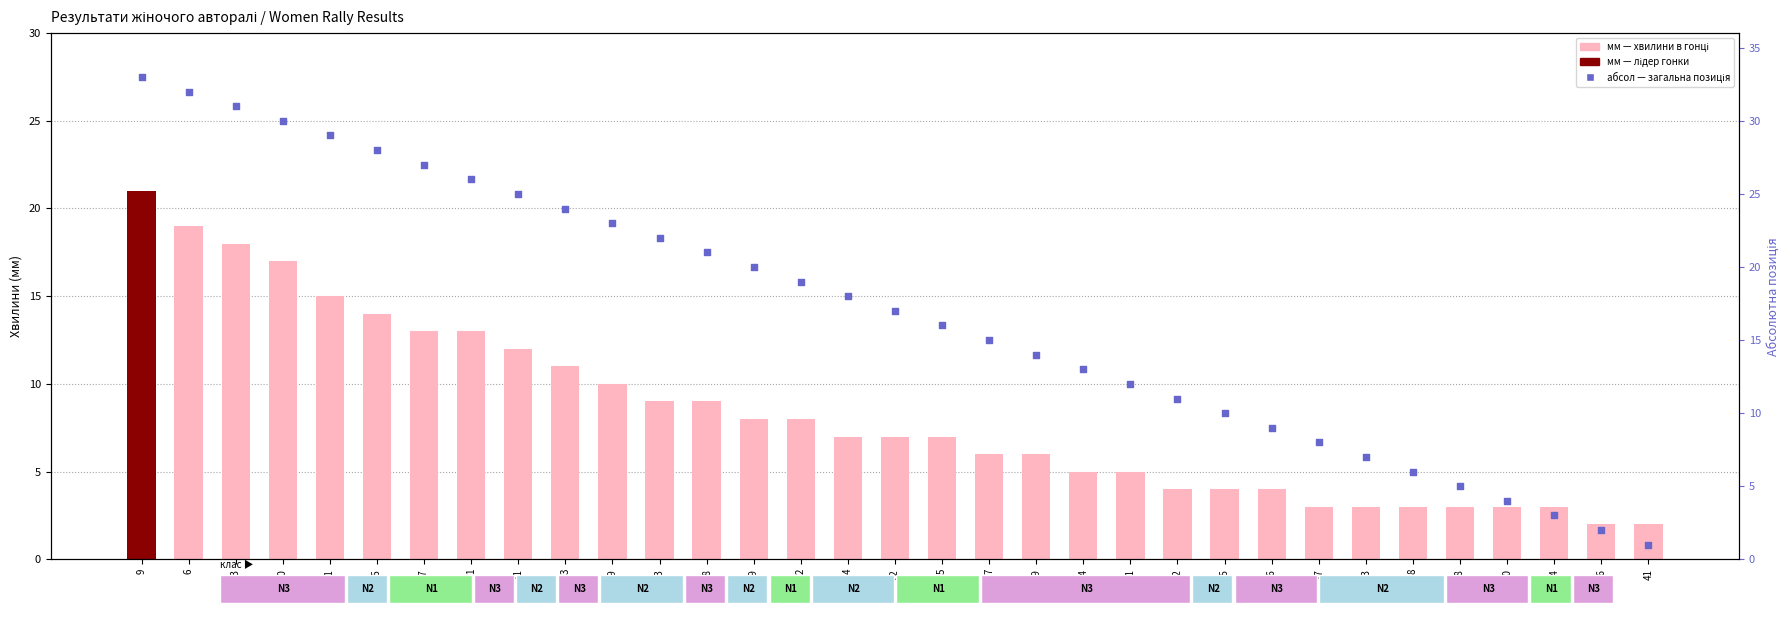

At how many categories does at least one series exceed 31?

2